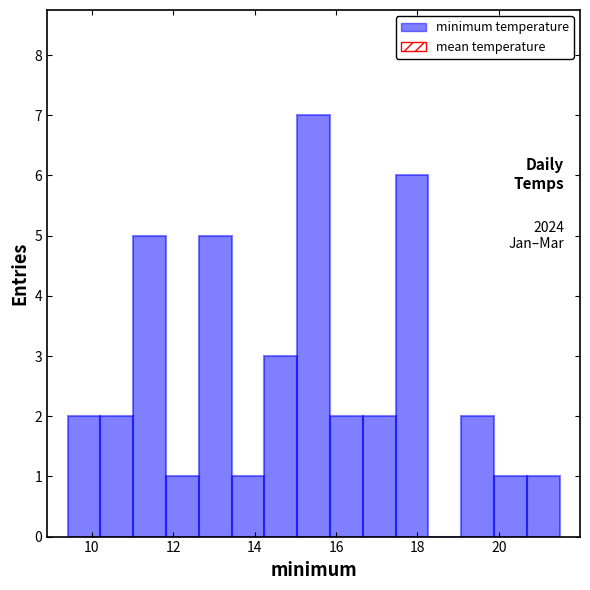

Which range on the x-axis has the tallest bar?

15.0 to 15.8